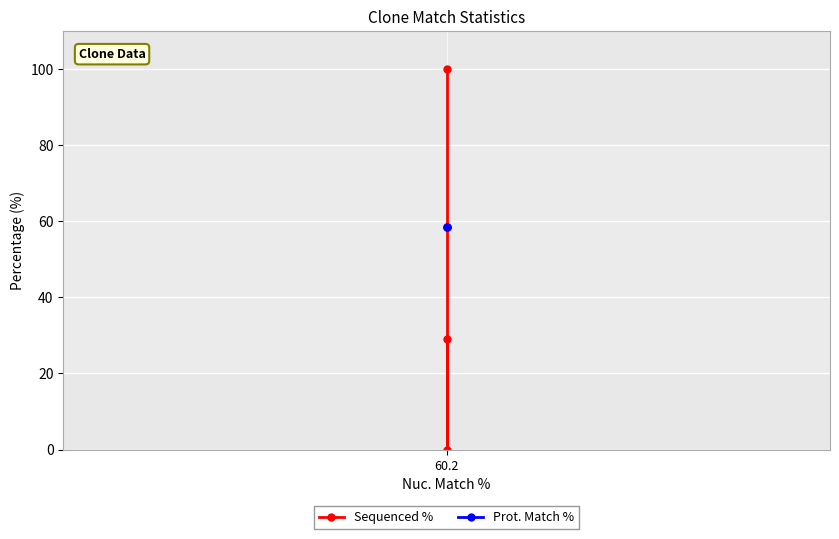

At which label is Prot. Match % closest to 58?

60.2